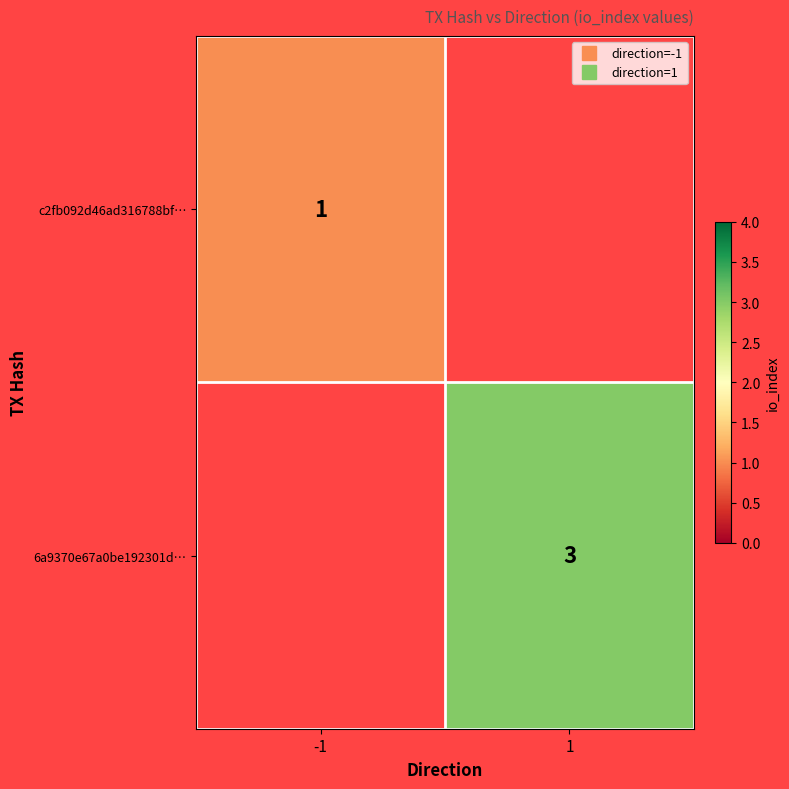

What is the smallest value displayed?

1.0